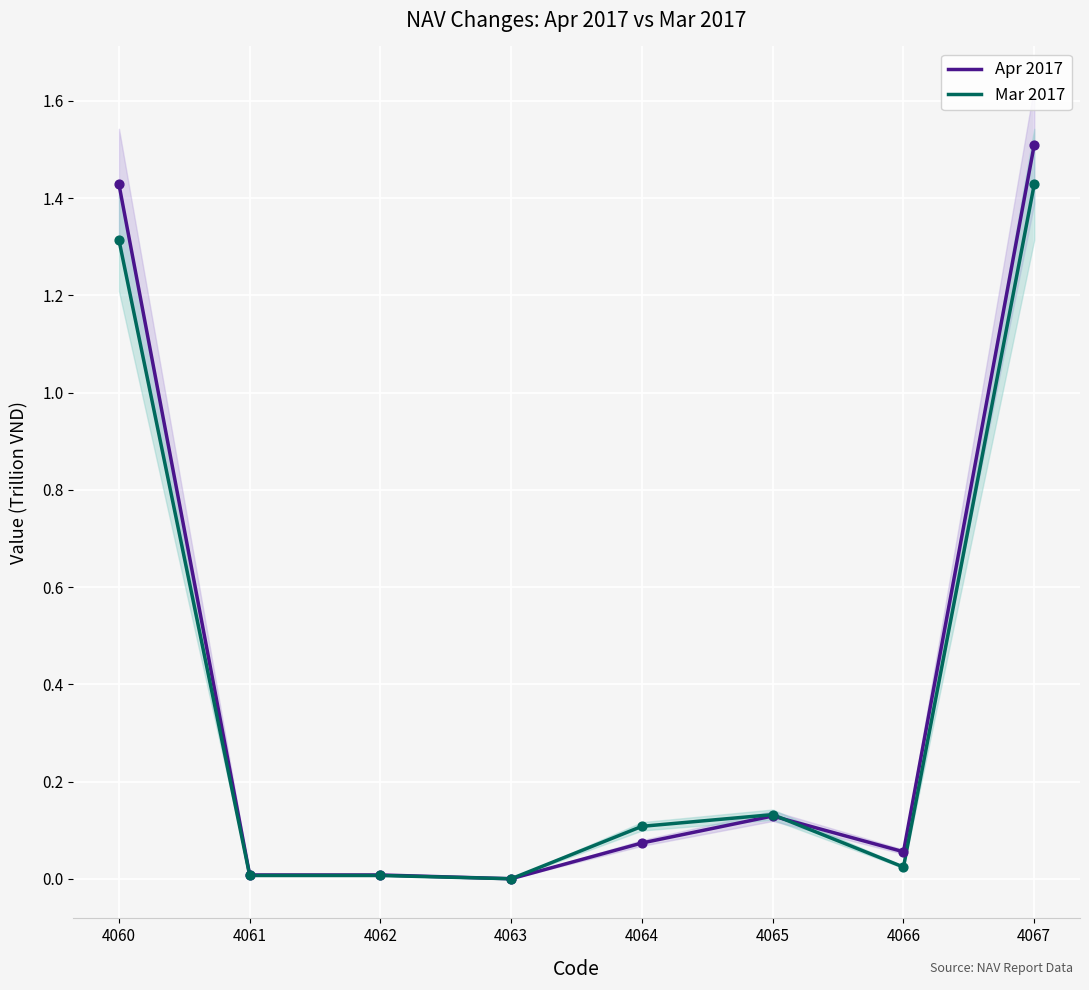

Which series contains the lowest Y value?

Apr 2017